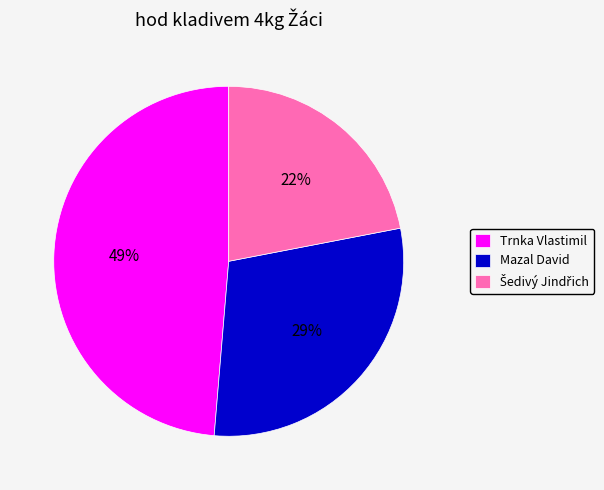

To the nearest percent, what percentage of the pie is Mazal David?

29%